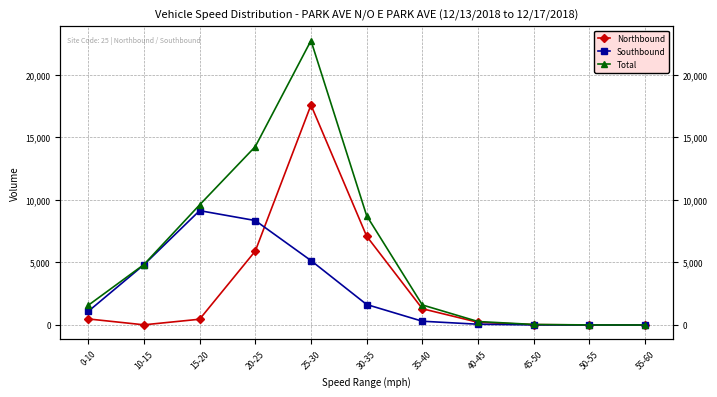

True or false: Southbound has more than 1 points higher than both neighbors.

False